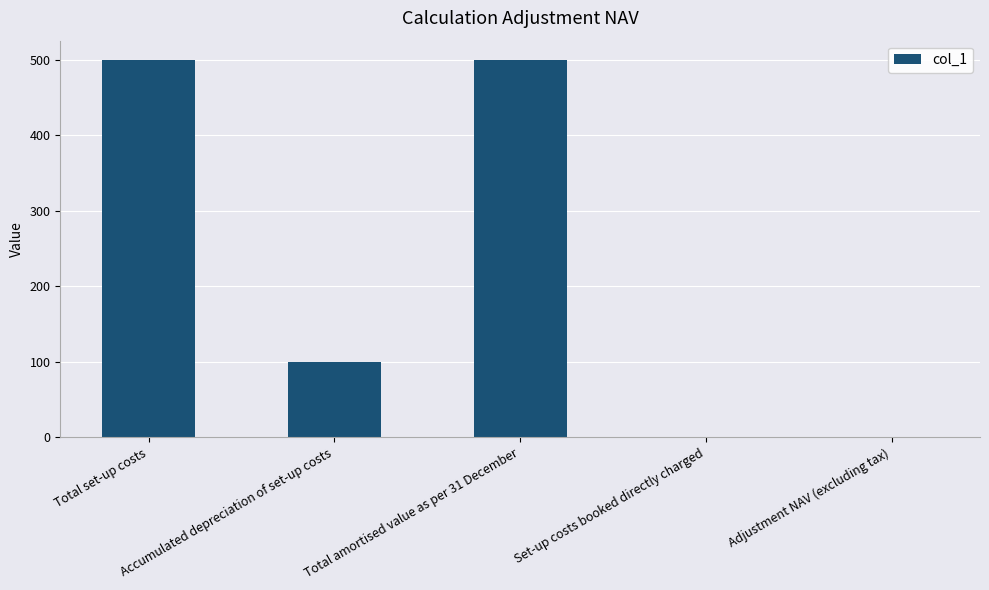

True or false: the data shows 858 at Total set-up costs.

False